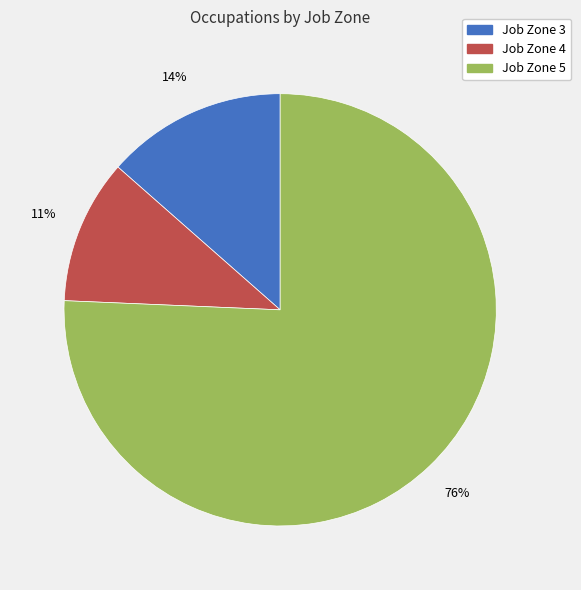

To the nearest percent, what is the average slice percentage?

33%